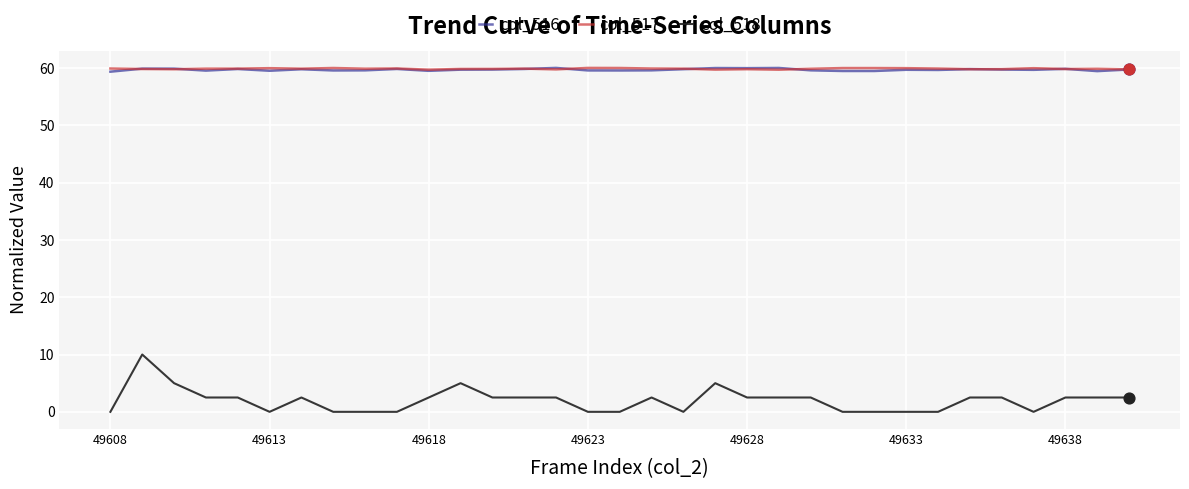

What is the greatest value displayed?

60.0